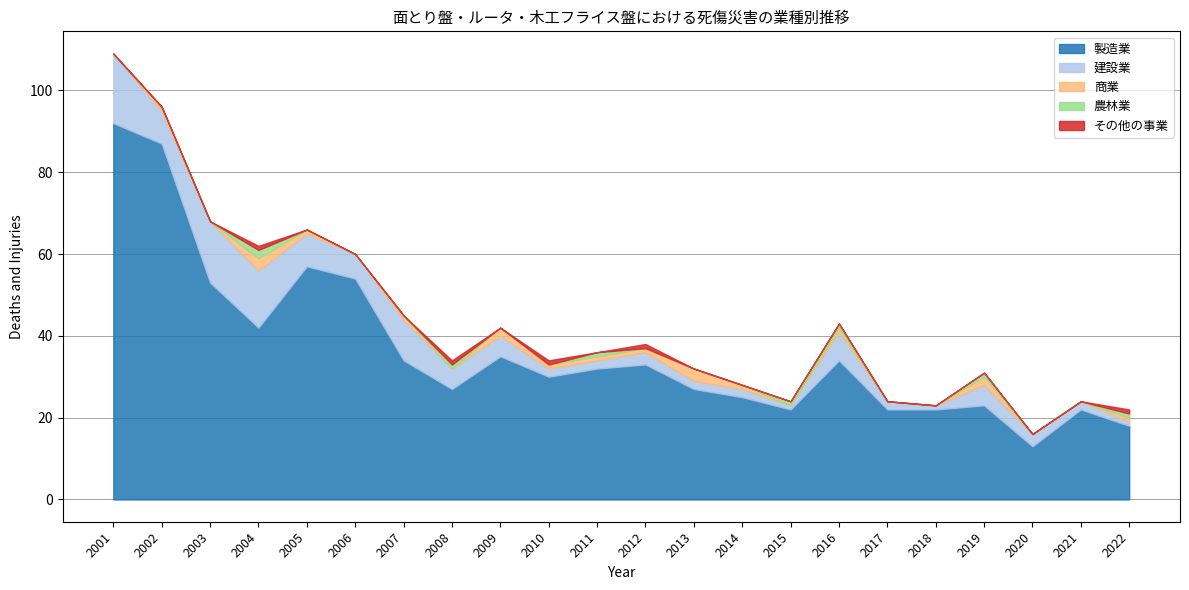

Which category has the highest value in the 製造業 series?

2001